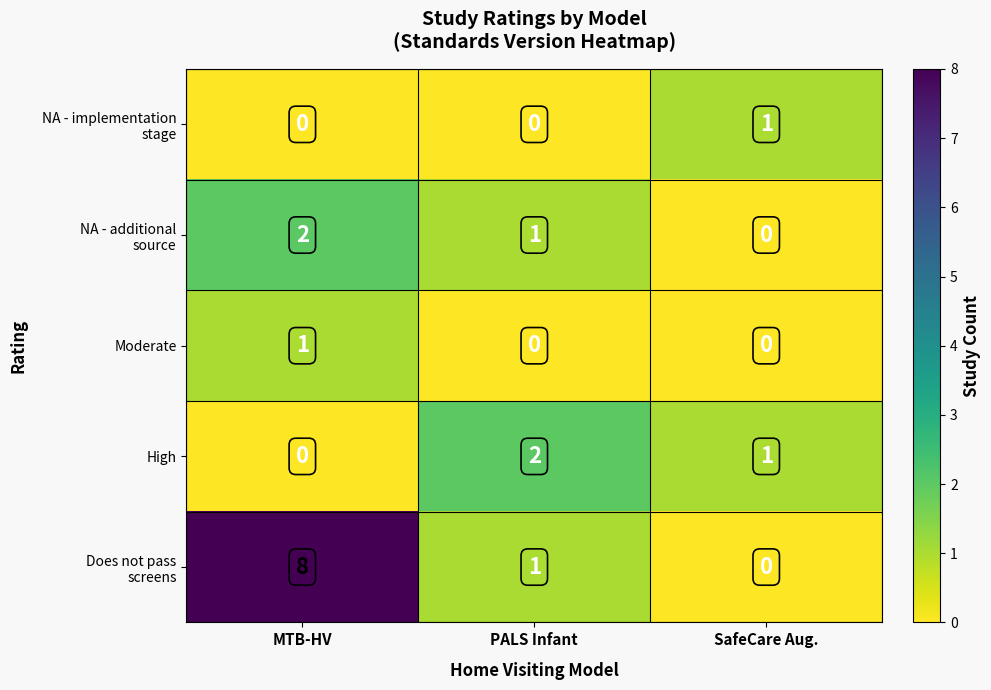

What is the total value across all series at PALS Infant?

4